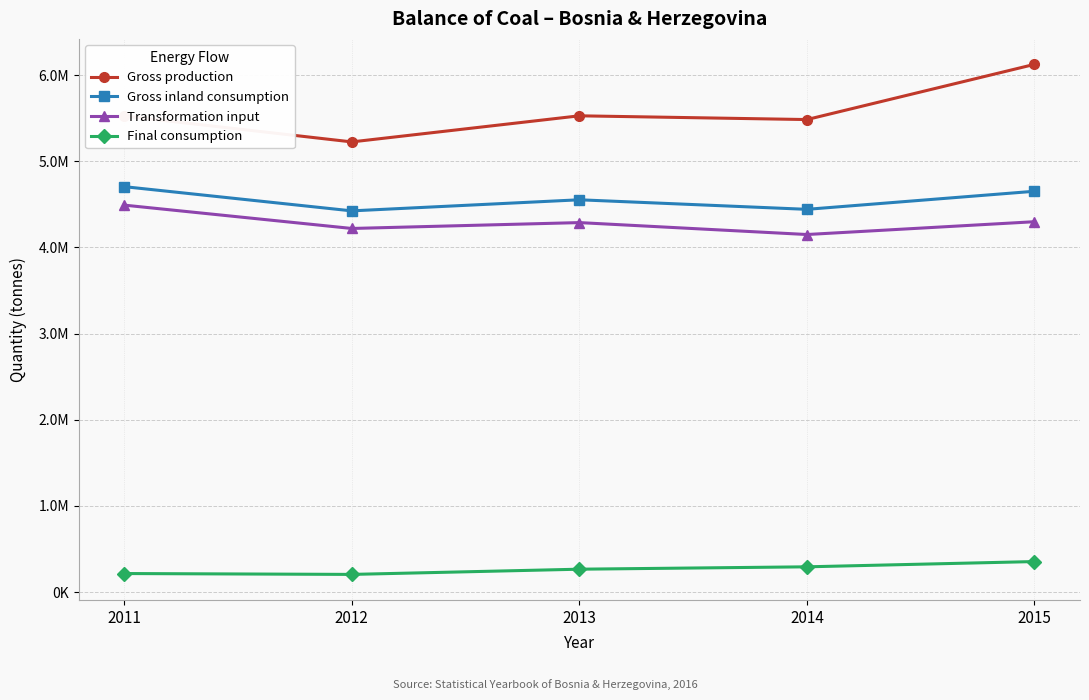

Rank the series at 2011 from highest to lowest value.

Gross production, Gross inland consumption, Transformation input, Final consumption